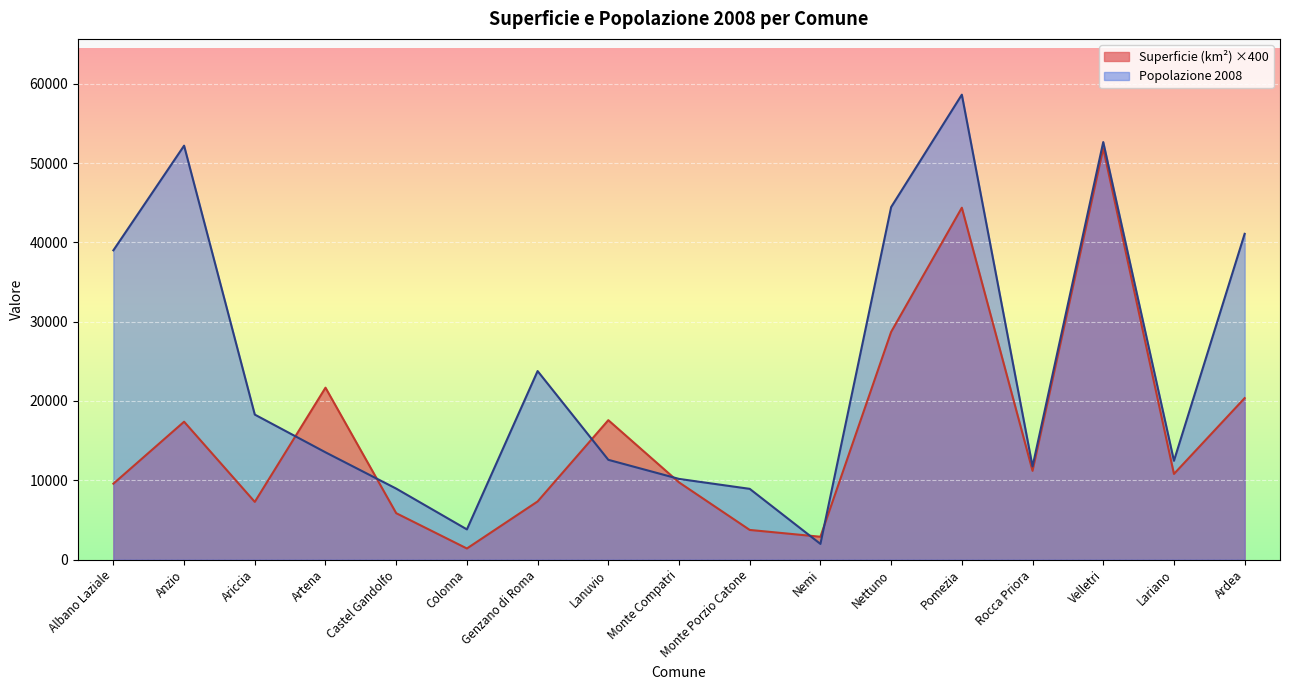

Which has a higher value, Monte Compatri or Nemi?

Monte Compatri